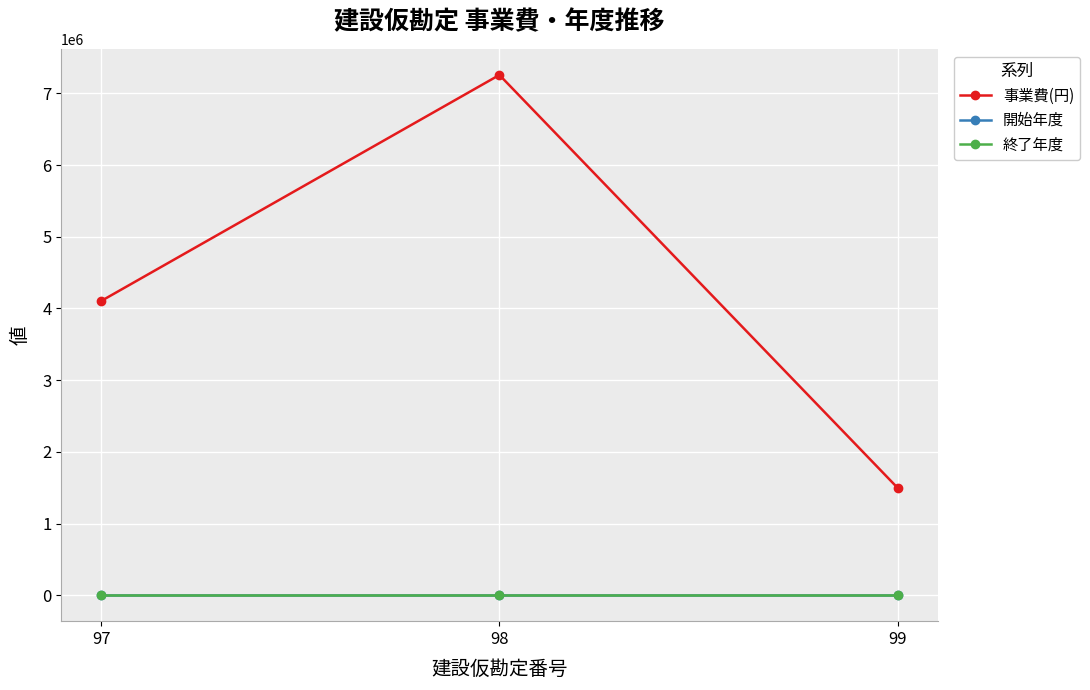

Does the chart have visible grid lines?

Yes